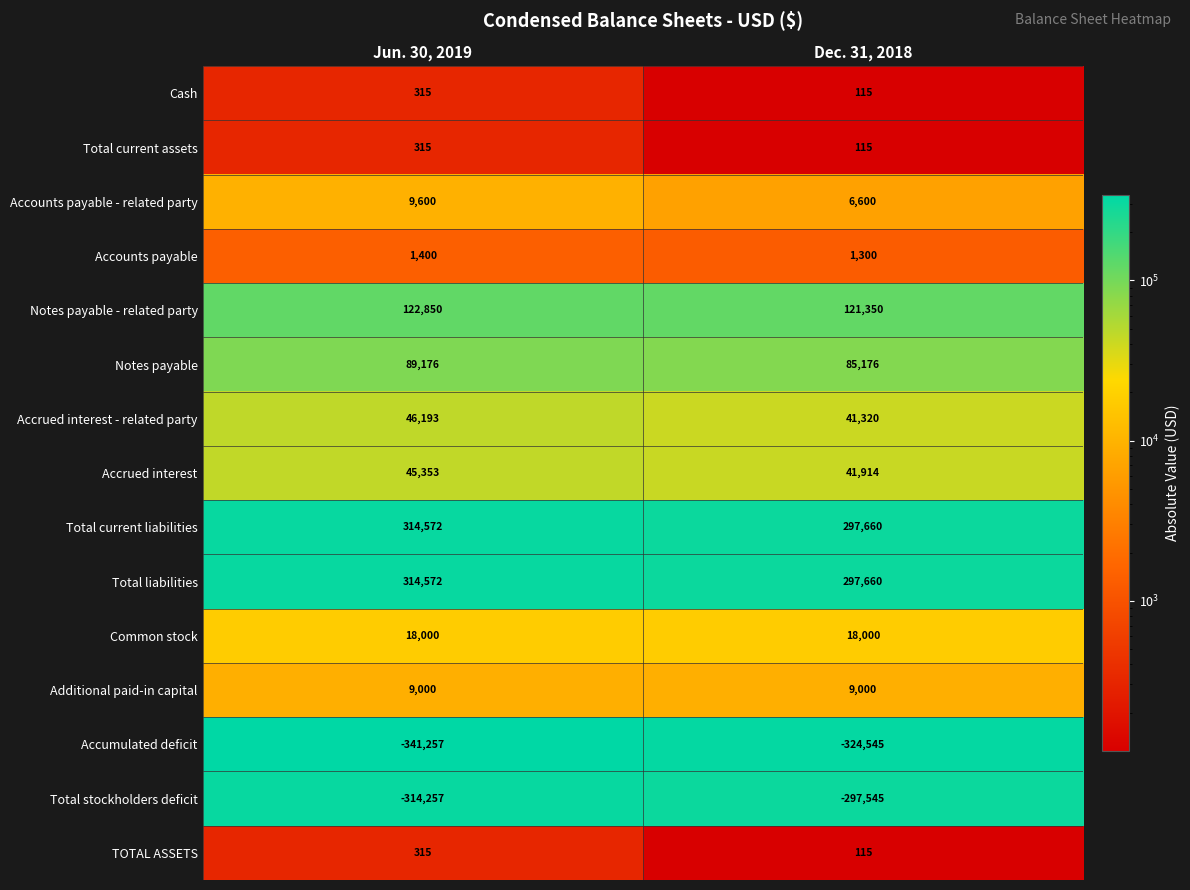

What is the difference between the Notes payable values at Jun. 30, 2019 and Dec. 31, 2018?

4000